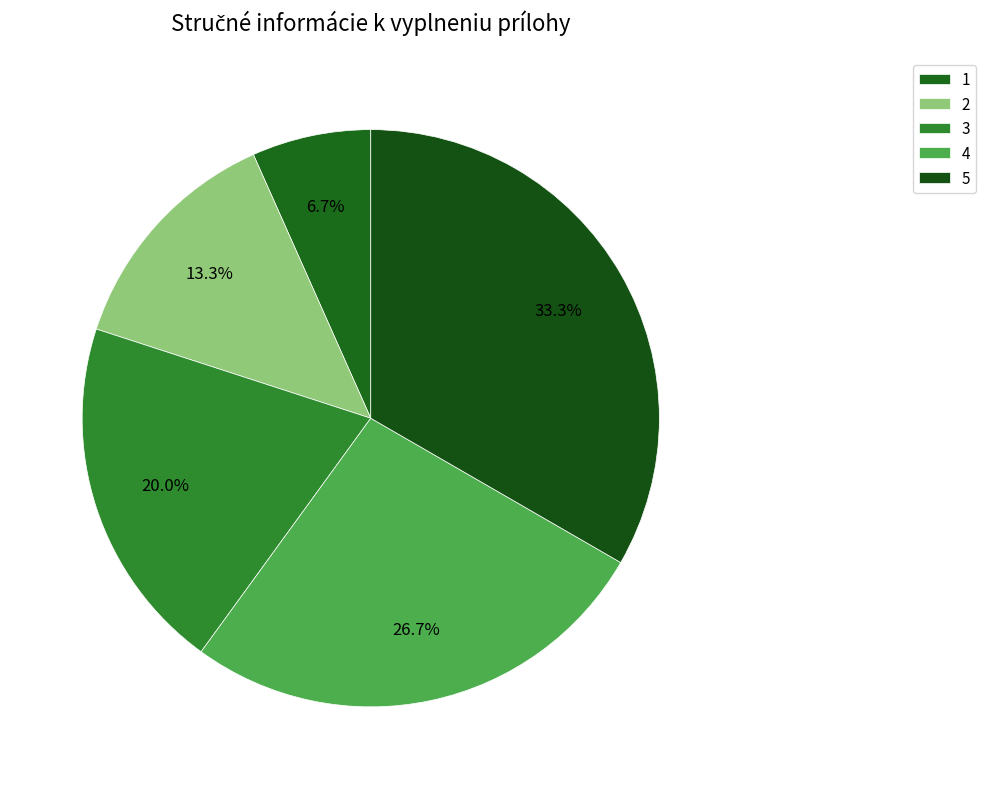

To the nearest percent, what is the combined percentage of 3 and 2?

33%